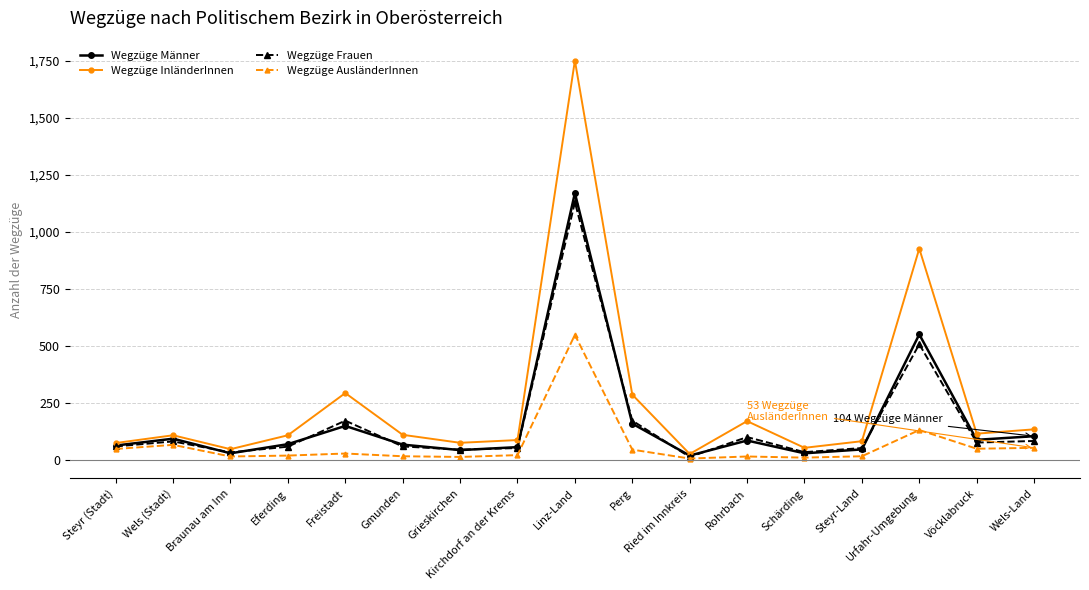

Which category has the highest value in the Wegzüge AusländerInnen series?

Linz-Land